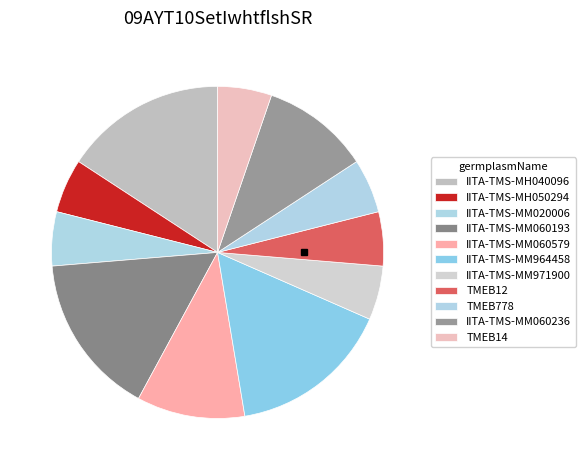

What is the change in value from IITA-TMS-MM964458 to TMEB778?

-2